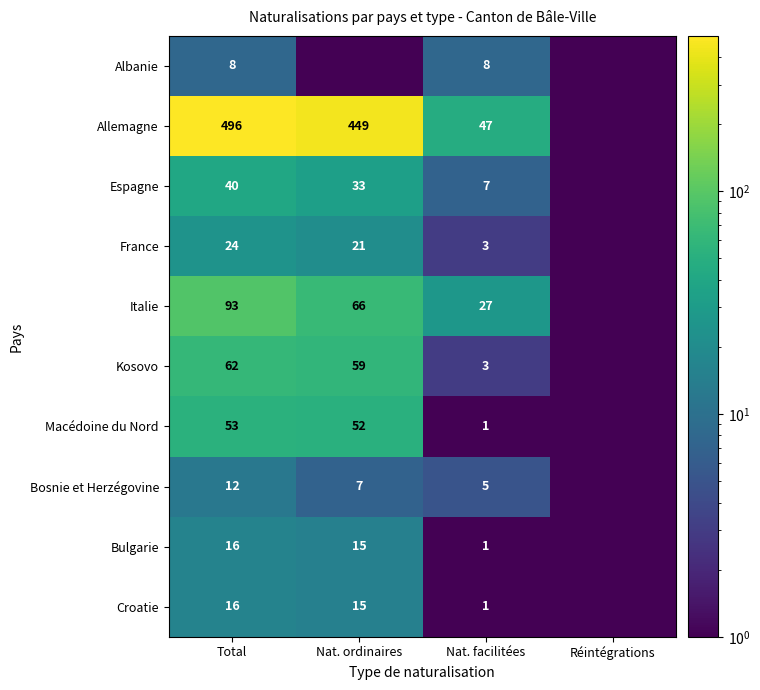

At which category is the sum across all series the highest?

Total